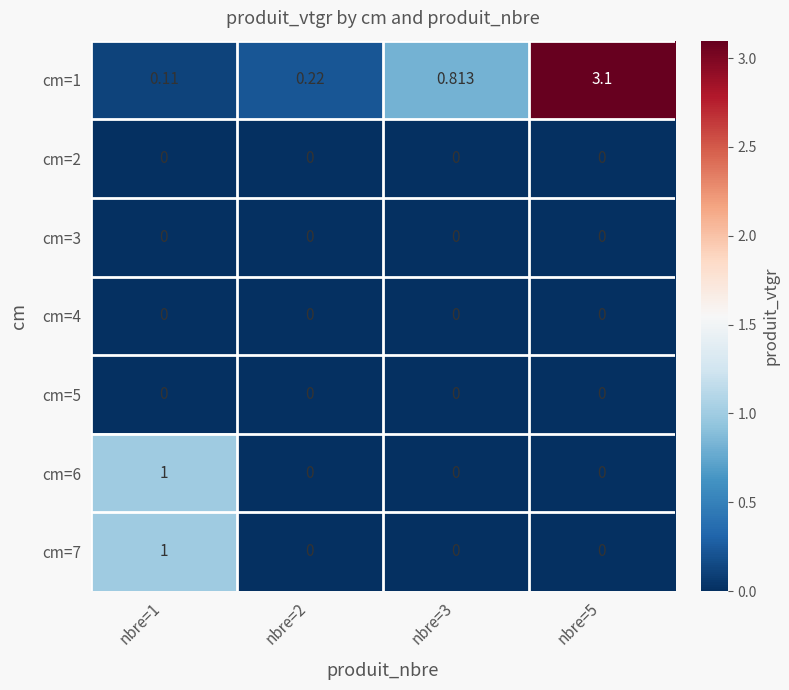

Is the value of cm=5 at nbre=2 greater than the value of cm=7 at nbre=1?

No